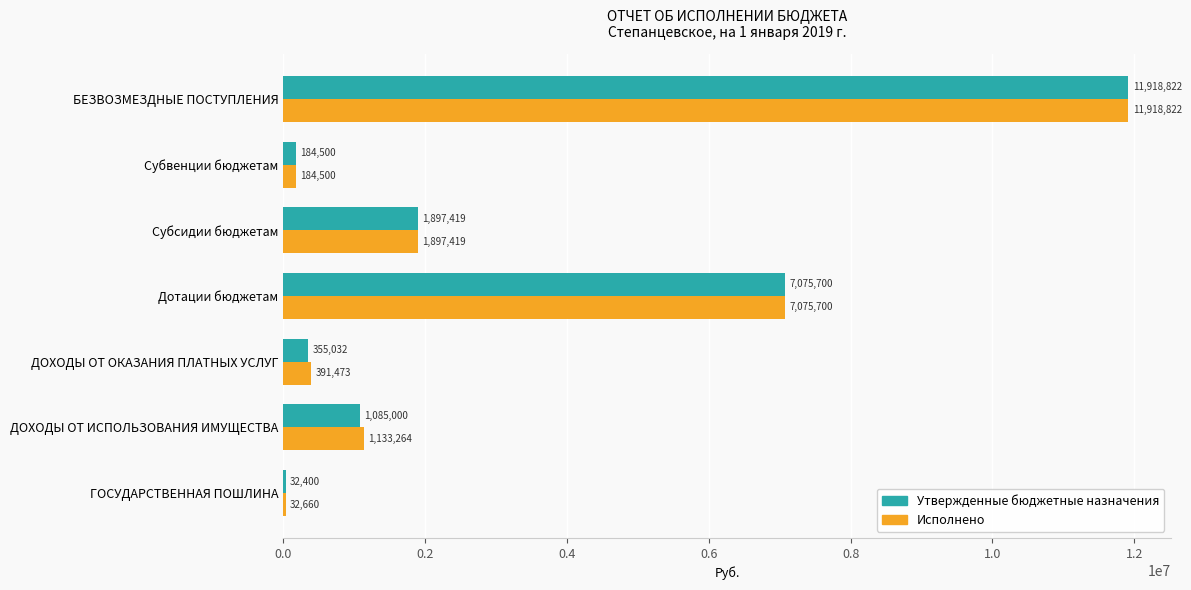

Is it true that Утвержденные бюджетные назначения equals 355032.0 at ДОХОДЫ ОТ ОКАЗАНИЯ ПЛАТНЫХ УСЛУГ?

True